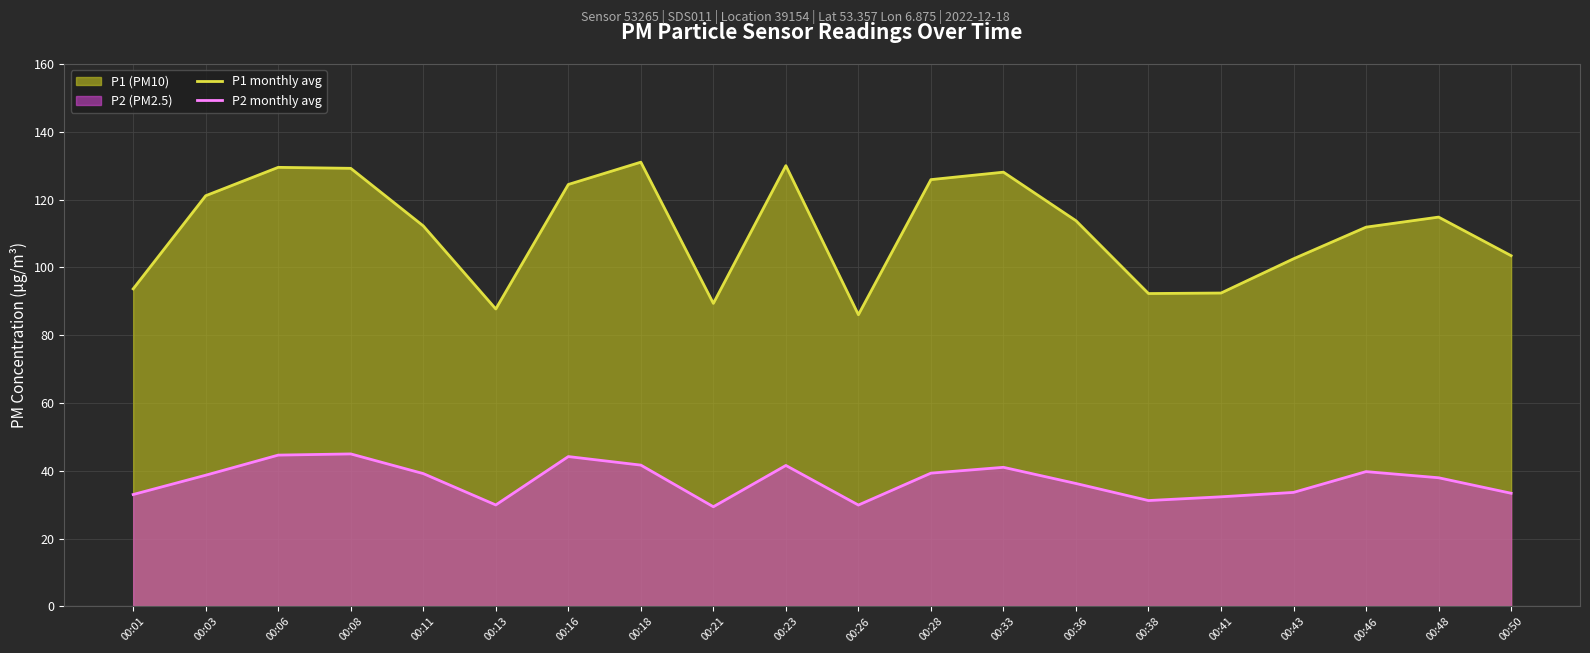

What is the sum of all P2 monthly avg values?

742.5